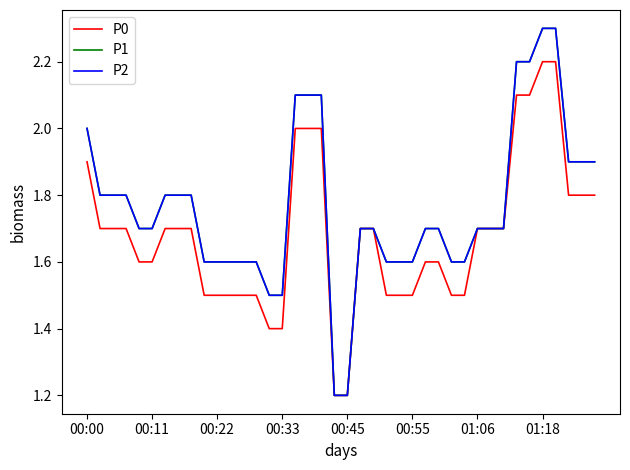

True or false: P0 has more than 2 interior local peaks.

False